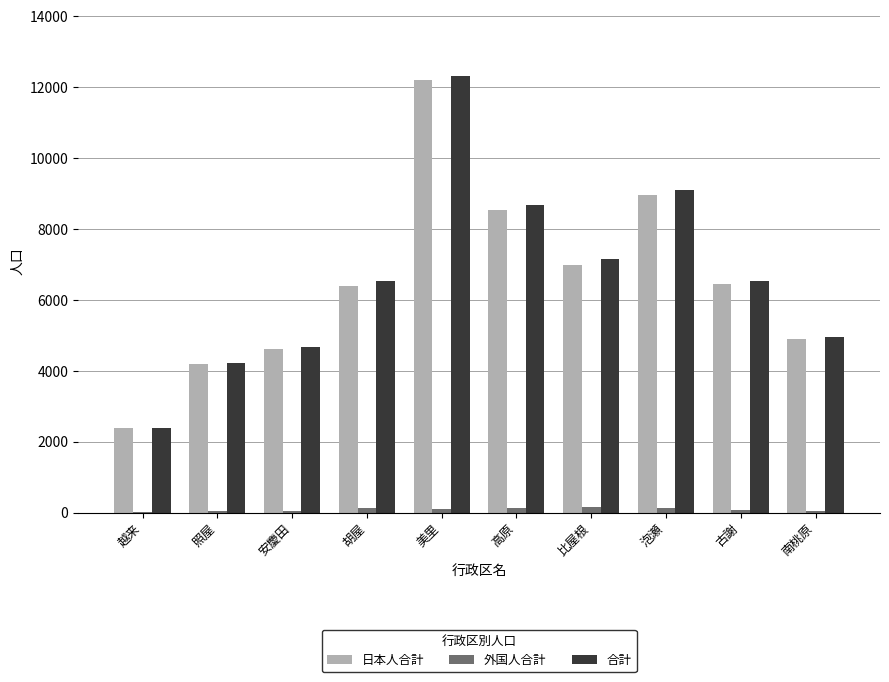

What is the total value across all series at 安慶田?

9356